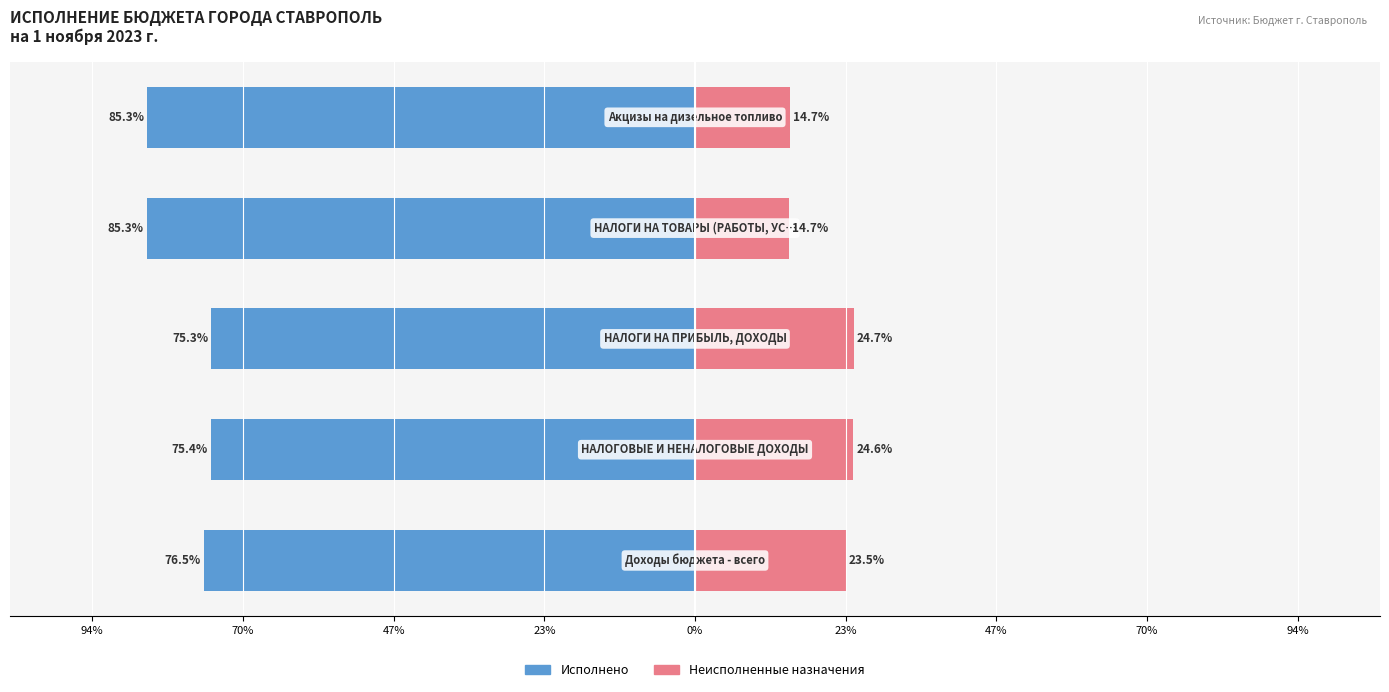

What is the sum of all Исполнено values?

-397.8